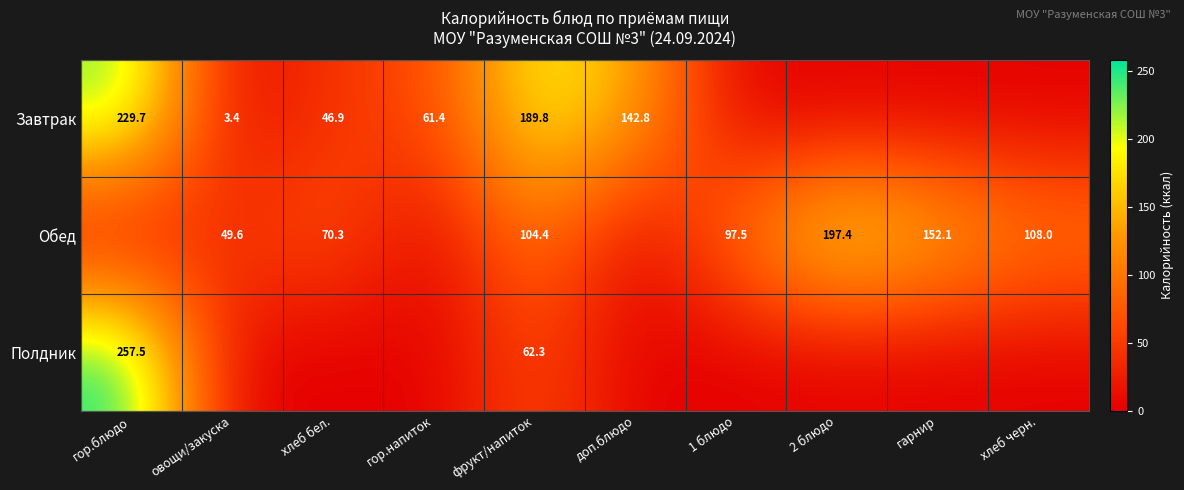

True or false: Завтрак has a value of 229.7 at гор.блюдо.

True